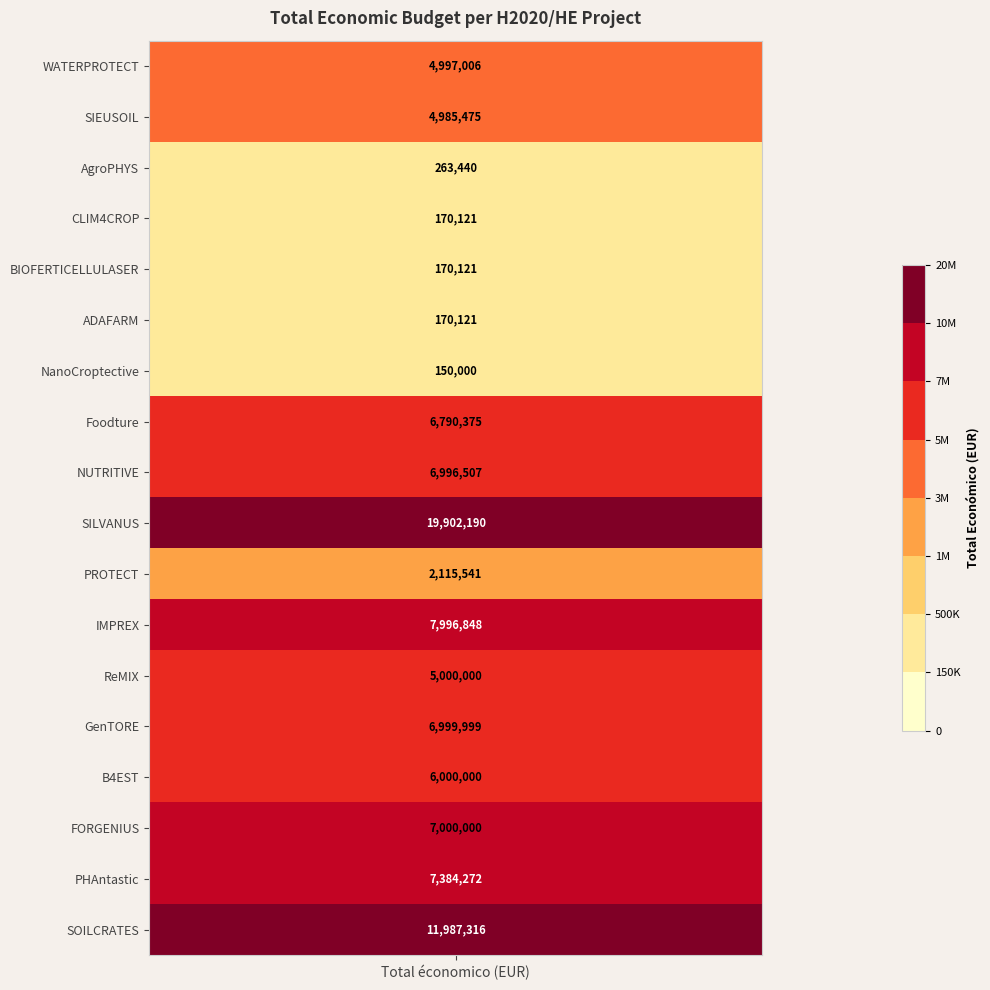

List the labels in order of value, largest first.

SILVANUS, SOILCRATES, IMPREX, PHAntastic, FORGENIUS, GenTORE, NUTRITIVE, Foodture, B4EST, ReMIX, WATERPROTECT, SIEUSOIL, PROTECT, AgroPHYS, CLIM4CROP, BIOFERTICELLULASER, ADAFARM, NanoCroptective